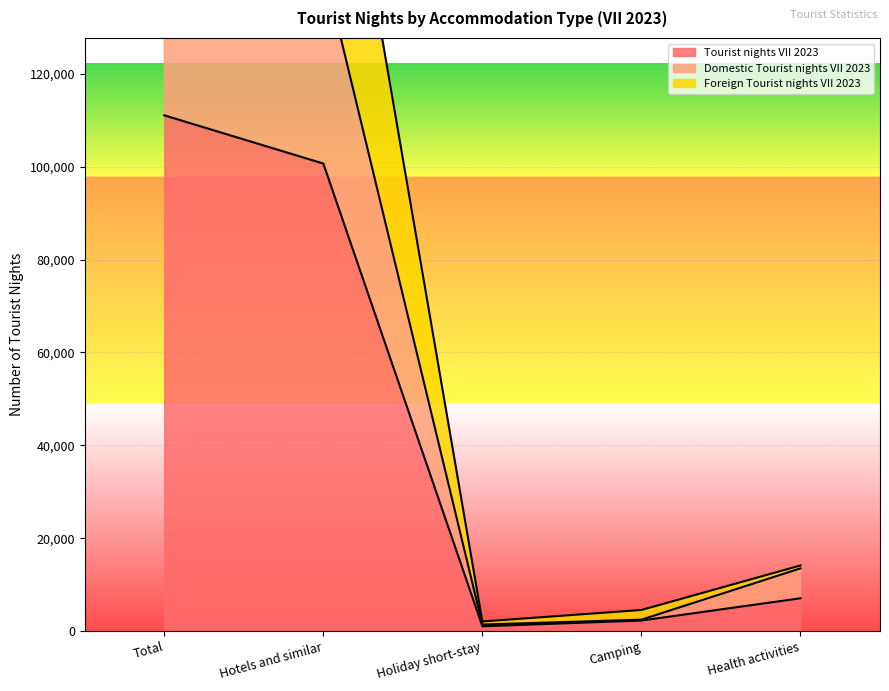

Reading right to left, transcribe all the data shown in this chart.

Tourist nights VII 2023: Health activities=7070	Camping=2277	Holiday short-stay=1040	Hotels and similar=100654	Total=111041
Domestic Tourist nights VII 2023: Health activities=13516	Camping=2467	Holiday short-stay=1418	Hotels and similar=143252	Total=160653
Foreign Tourist nights VII 2023: Health activities=14140	Camping=4554	Holiday short-stay=2080	Hotels and similar=201308	Total=222082